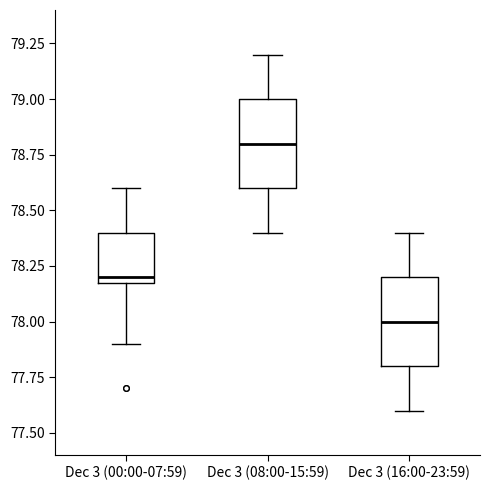

Reading left to right, read every box against the y-axis: the position of its median line, the range the box covers, and the ends of its whiskers. The values are not printed on the chart, so give them approximately, as read against the axis.

Dec 3 (00:00-07:59): median 78.2 (just above the box's lower edge), box 78.2 to 78.4, whiskers 77.9 to 78.6
Dec 3 (08:00-15:59): median 78.8, box 78.6 to 79.0, whiskers 78.4 to 79.2
Dec 3 (16:00-23:59): median 78.0, box 77.8 to 78.2, whiskers 77.6 to 78.4